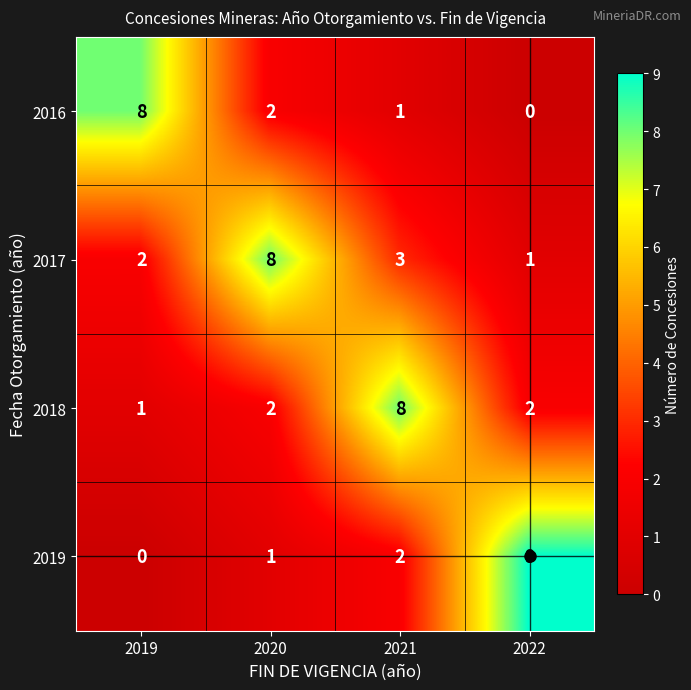

Between 2019 and 2022, which series saw the biggest shift?

2019